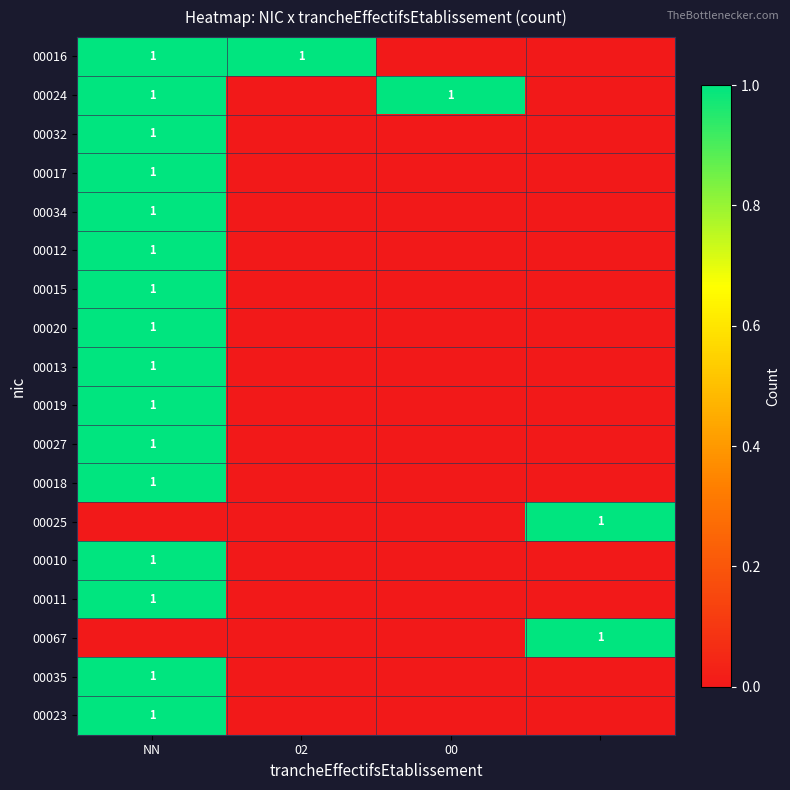

At which category is the sum across all series the highest?

NN